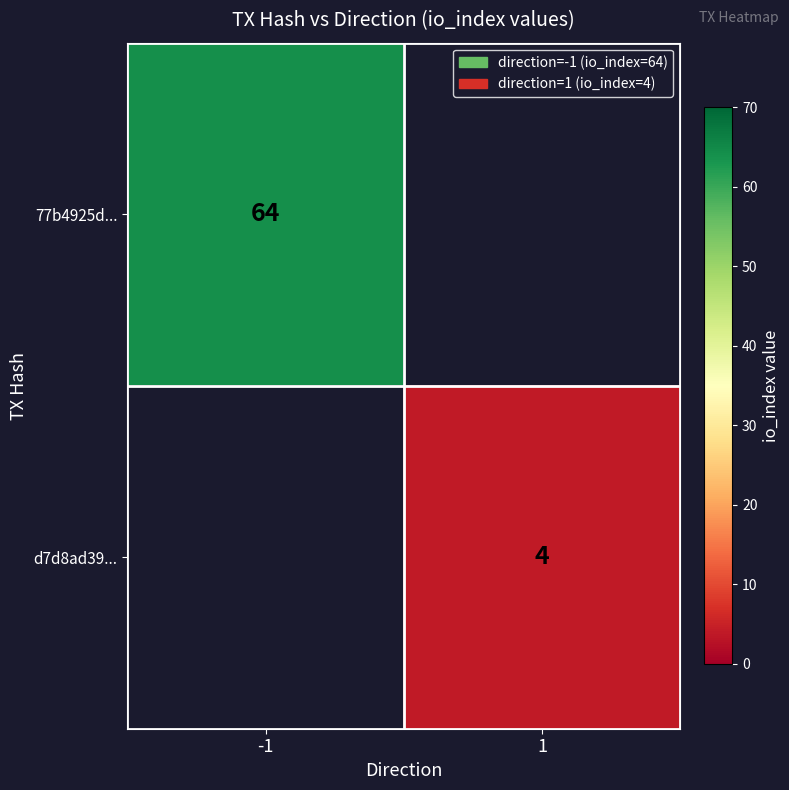

The 77b4925d... series shows 33 at -1. True or false?

False